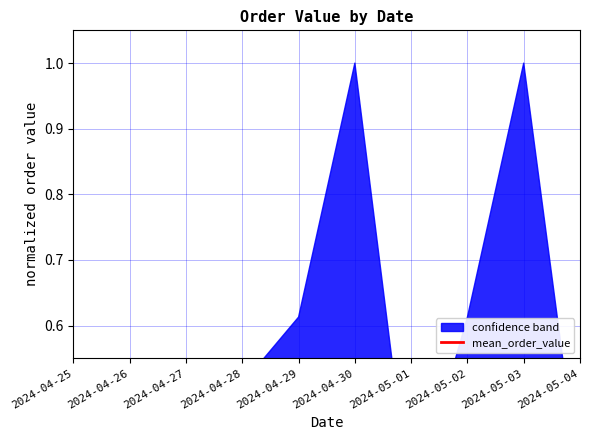

Read the value at 2024-04-28.

0.1